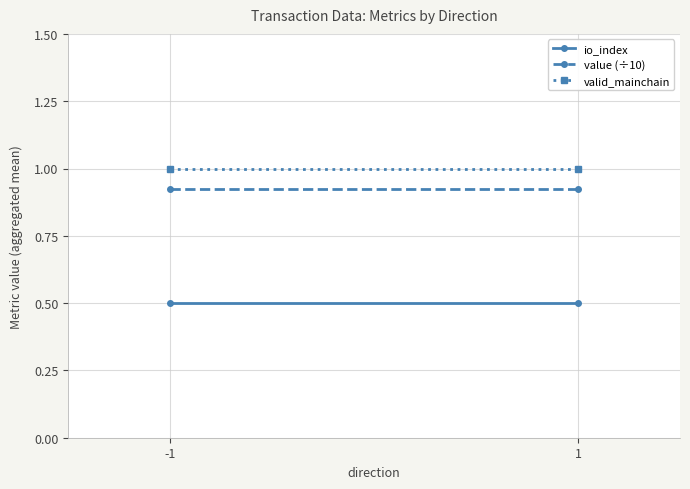

Which series changed the most between -1 and 1?

io_index